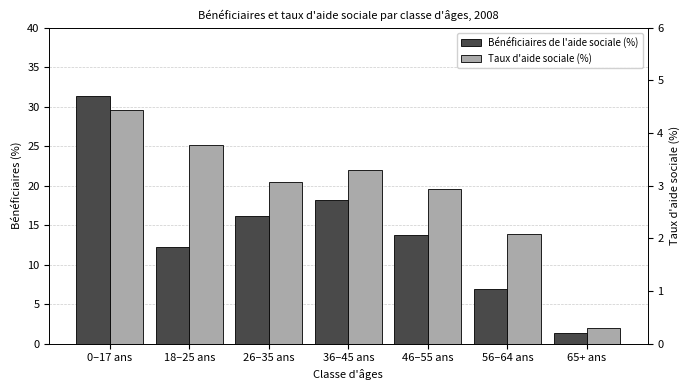

Reading left to right, transcribe all the data shown in this chart.

Bénéficiaires de l'aide sociale (%): 0–17 ans=31.4	18–25 ans=12.3	26–35 ans=16.2	36–45 ans=18.2	46–55 ans=13.7	56–64 ans=6.9	65+ ans=1.3
Taux d'aide sociale (%): 0–17 ans=4.4	18–25 ans=3.8	26–35 ans=3.1	36–45 ans=3.3	46–55 ans=2.9	56–64 ans=2.1	65+ ans=0.3